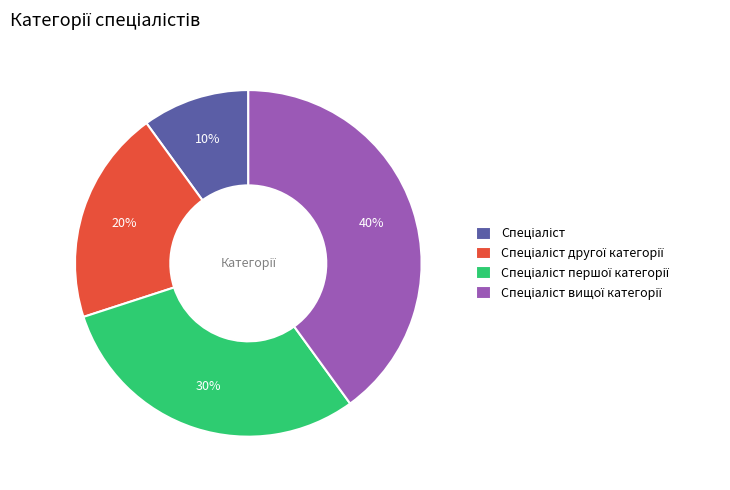

How many slices are in this pie chart?

4